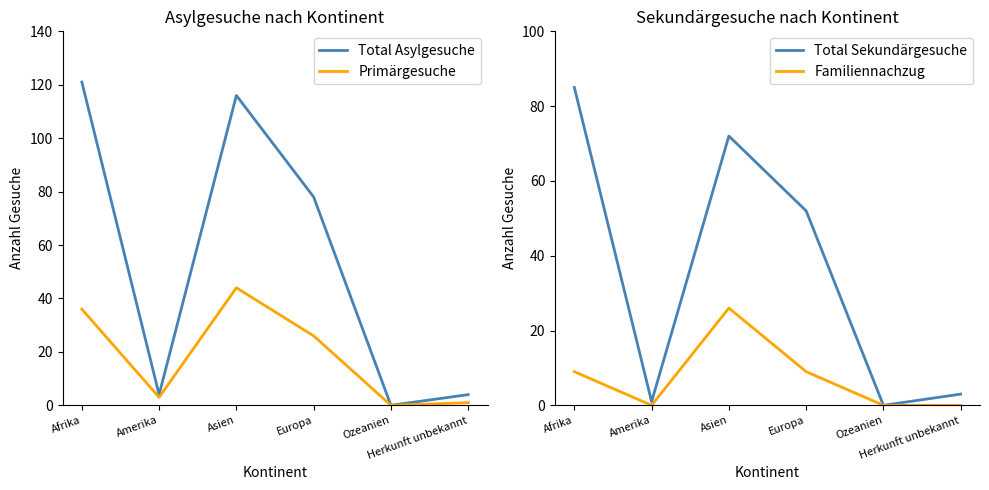

At which category is the sum across all series the highest?

Asien